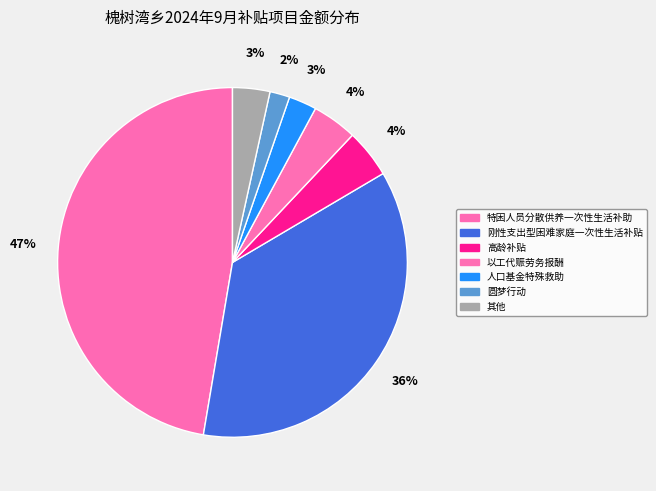

The 特困人员分散供养一次性生活补助 slice represents 47% of the pie. True or false?

True